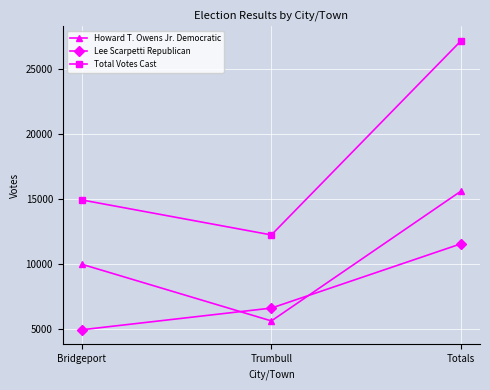

Reading right to left, transcribe all the data shown in this chart.

Howard T. Owens Jr. Democratic: Totals=15608	Trumbull=5624	Bridgeport=9984
Lee Scarpetti Republican: Totals=11556	Trumbull=6612	Bridgeport=4944
Total Votes Cast: Totals=27164	Trumbull=12236	Bridgeport=14928